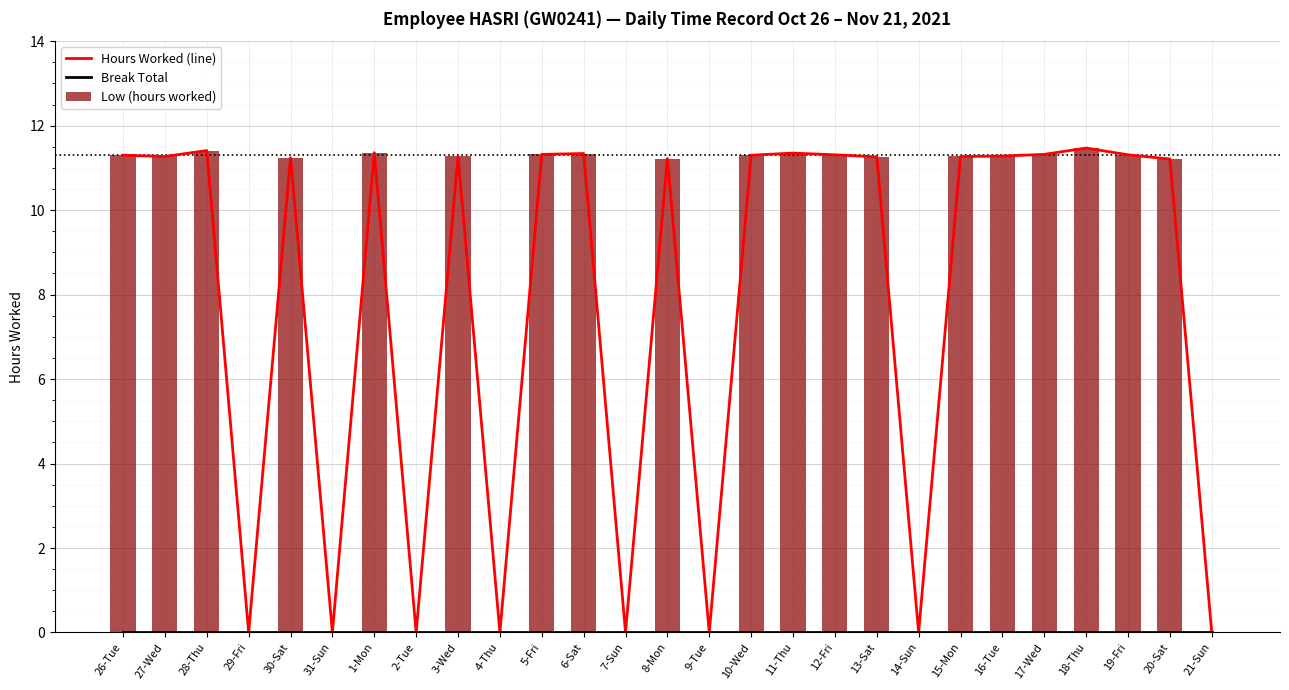

How many groups of bars are there?

27